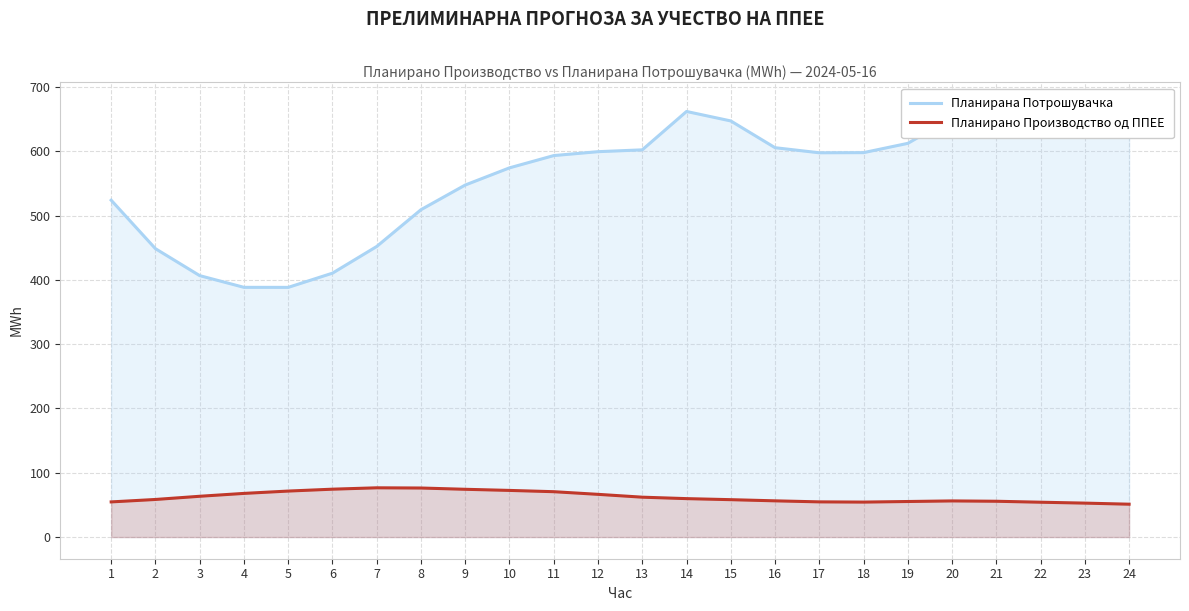

True or false: Планирано Производство од ППЕЕ and Планирана Потрошувачка cross at least once.

False